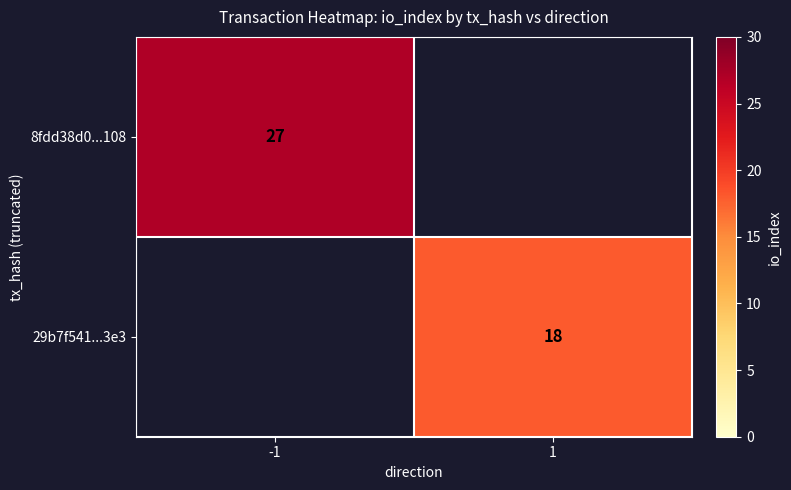

The 8fdd38d0...108 series shows 27 at -1. True or false?

True